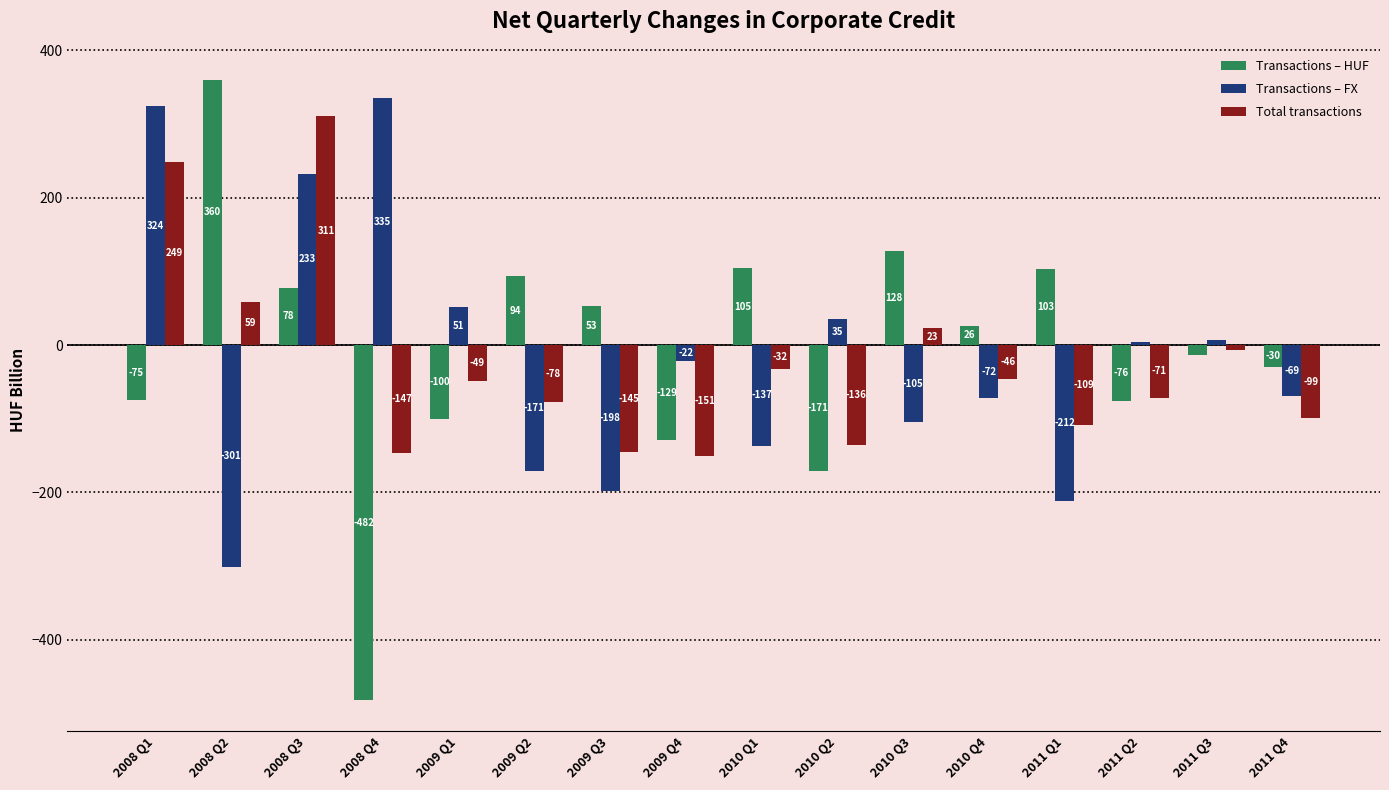

What is the difference between the Transactions – FX values at 2011 Q4 and 2008 Q2?

232.0